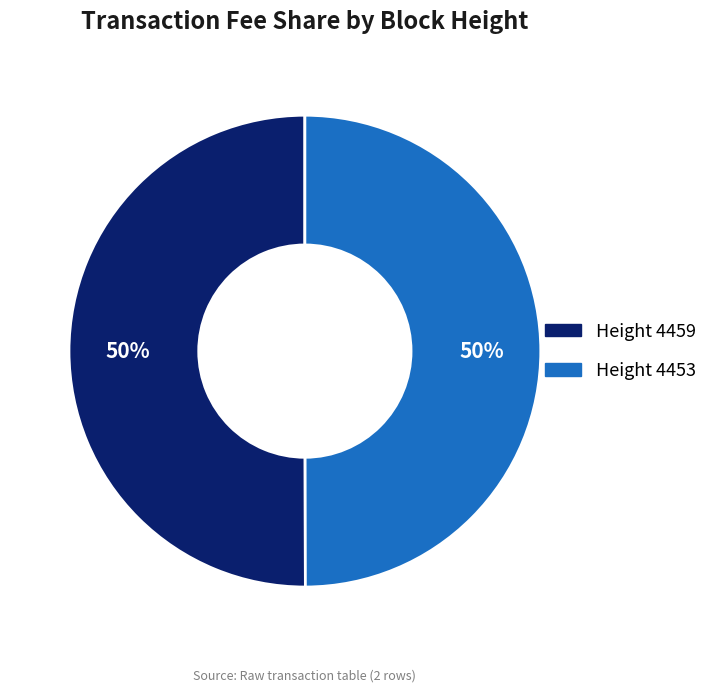

To the nearest percent, what is the average slice percentage?

50%